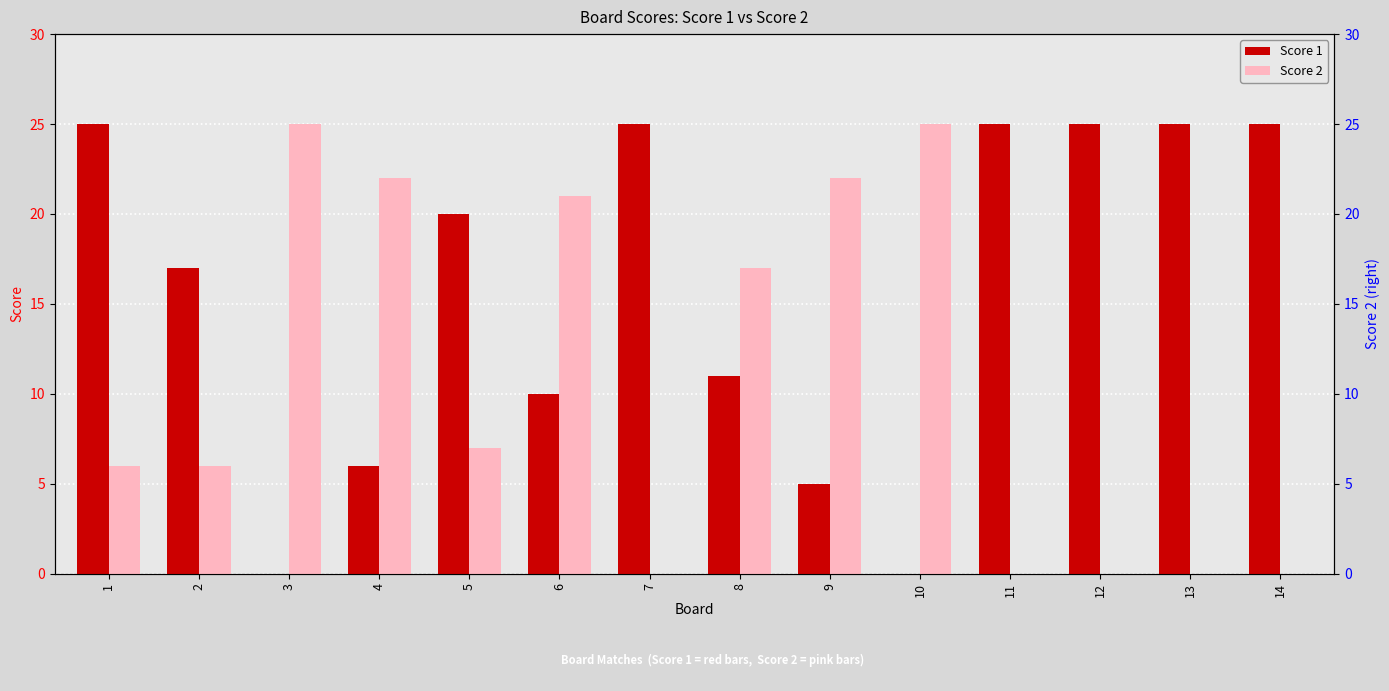

At which category is the sum across all series the highest?

1